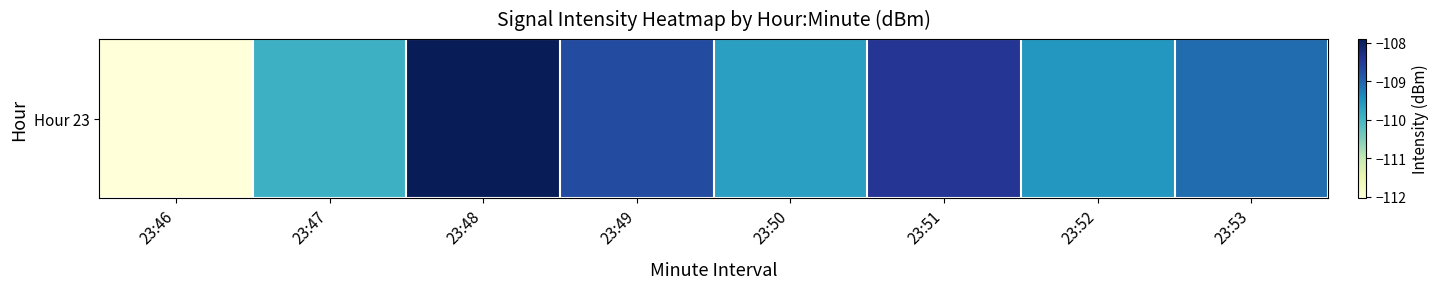

Where is the data nearest to the value -109?

23:53